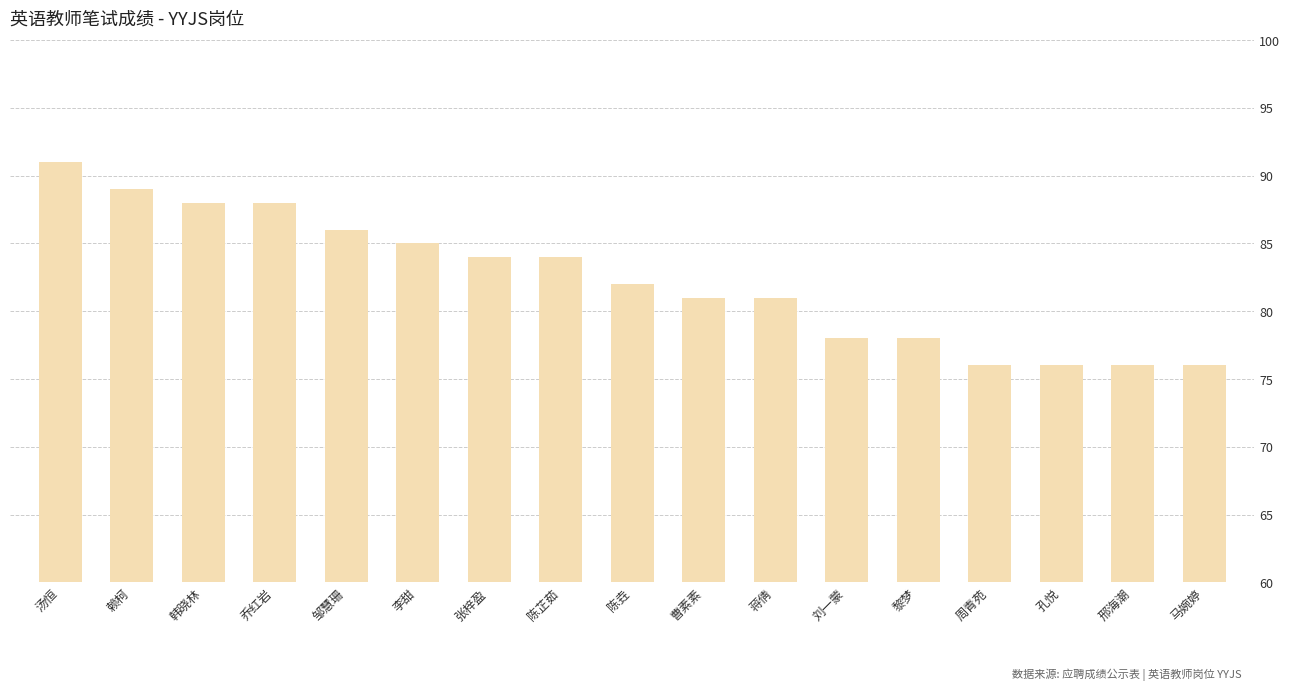

What is the label of the 12th bar from the right?

李甜